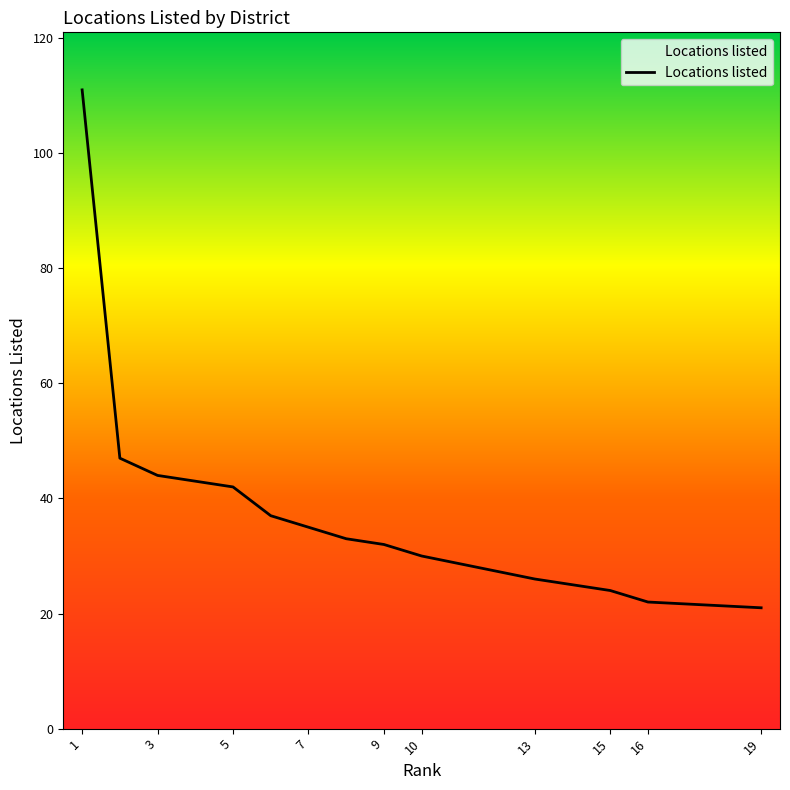

Which label corresponds to the smallest value in the chart?

19